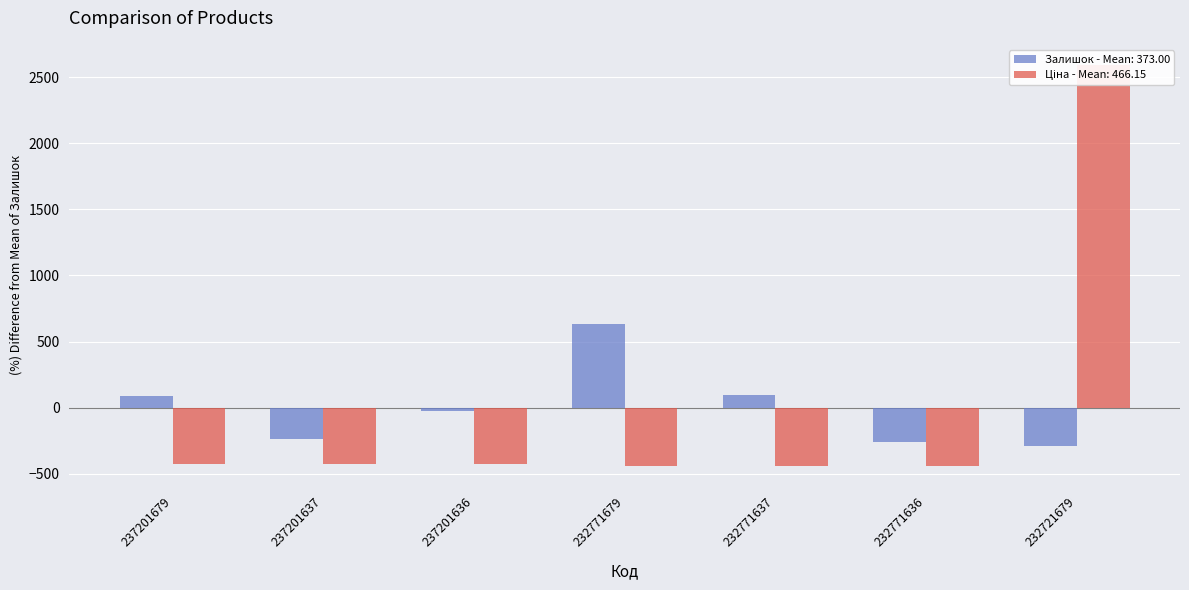

Reading right to left, transcribe all the data shown in this chart.

Залишок: 232721679=-289.0	232771636=-259.0	232771637=92.0	232771679=635.0	237201636=-29.0	237201637=-235.0	237201679=85.0
Ціна: 232721679=2593.5	232771636=-439.4	232771637=-439.4	232771679=-439.4	237201636=-425.1	237201637=-425.1	237201679=-425.1